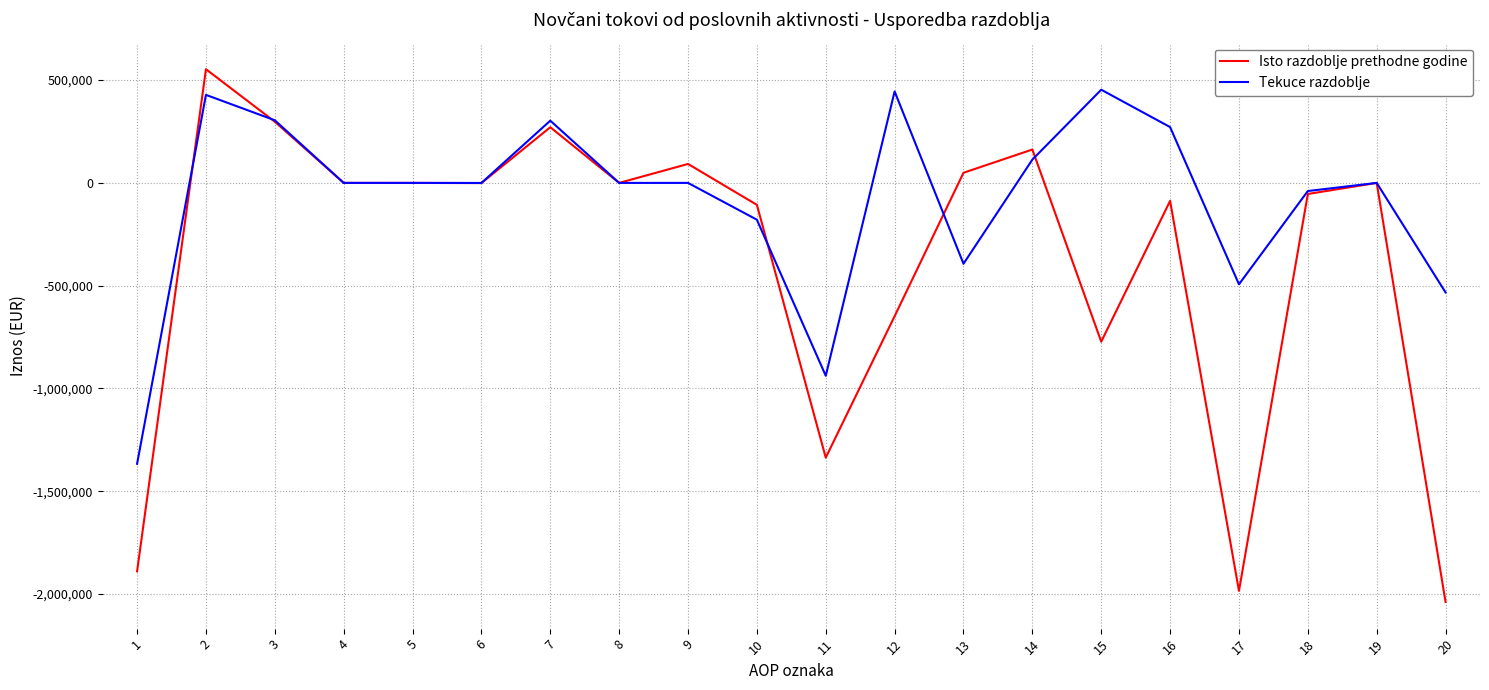

What is the minimum value shown in the chart?

-2038423